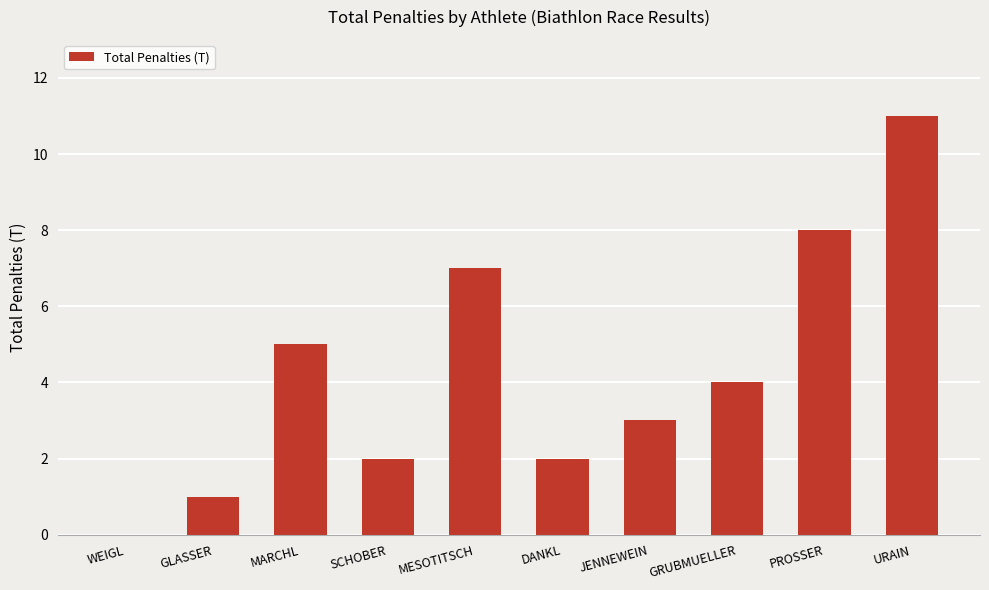

Read the value at JENNEWEIN.

3